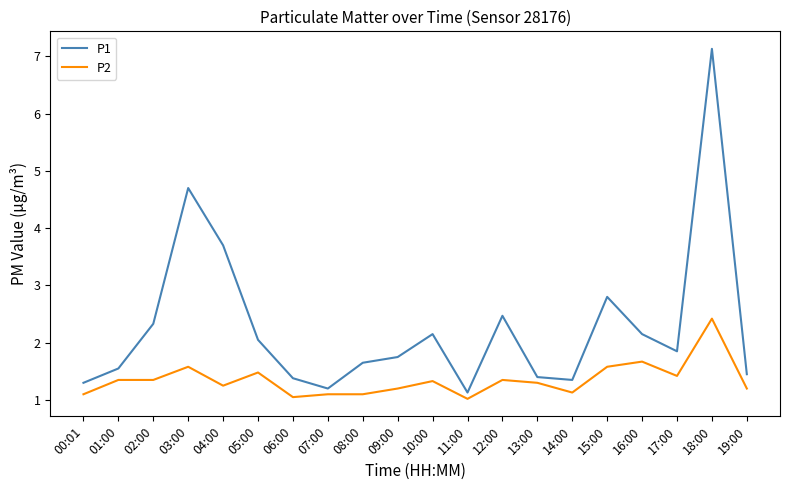

Does the chart have visible grid lines?

No